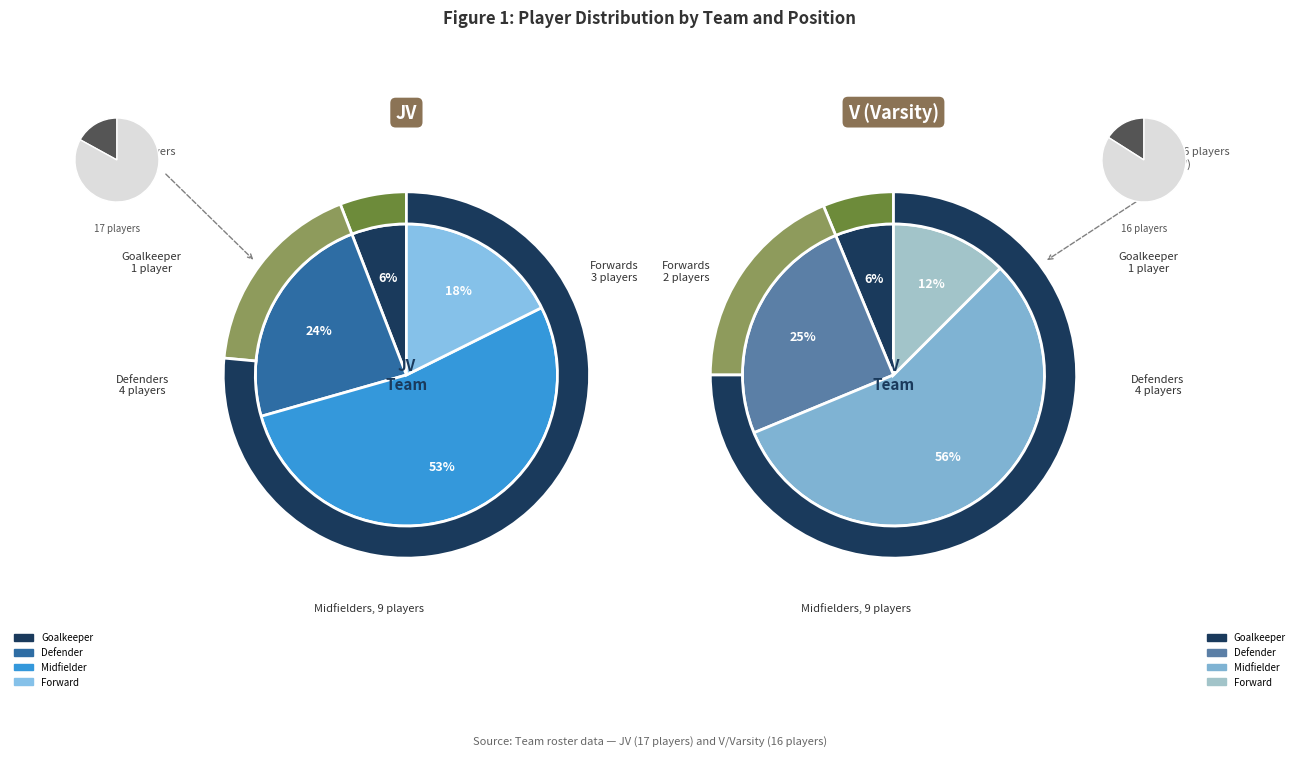

Do JV and V together represent more than half of the pie?

Yes